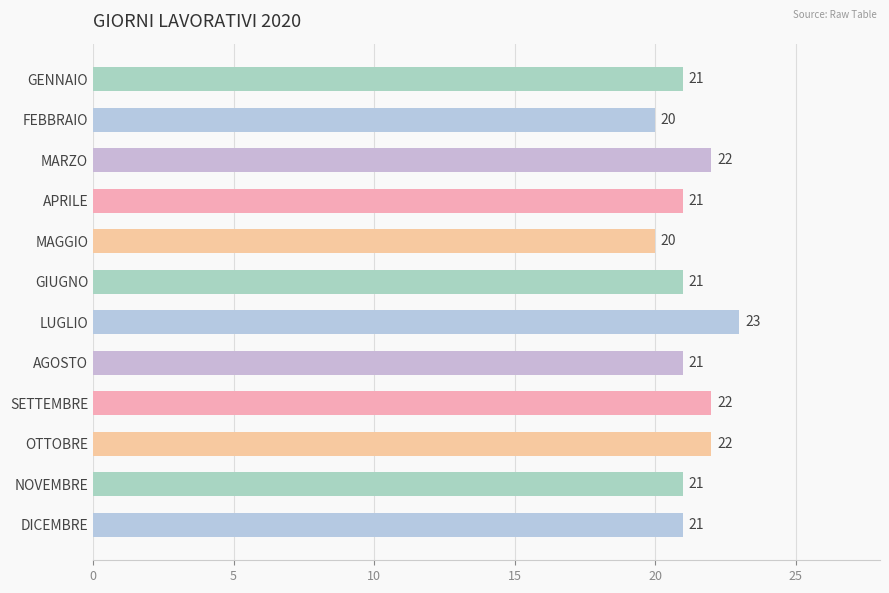

At which category does the chart reach its peak across all series?

LUGLIO